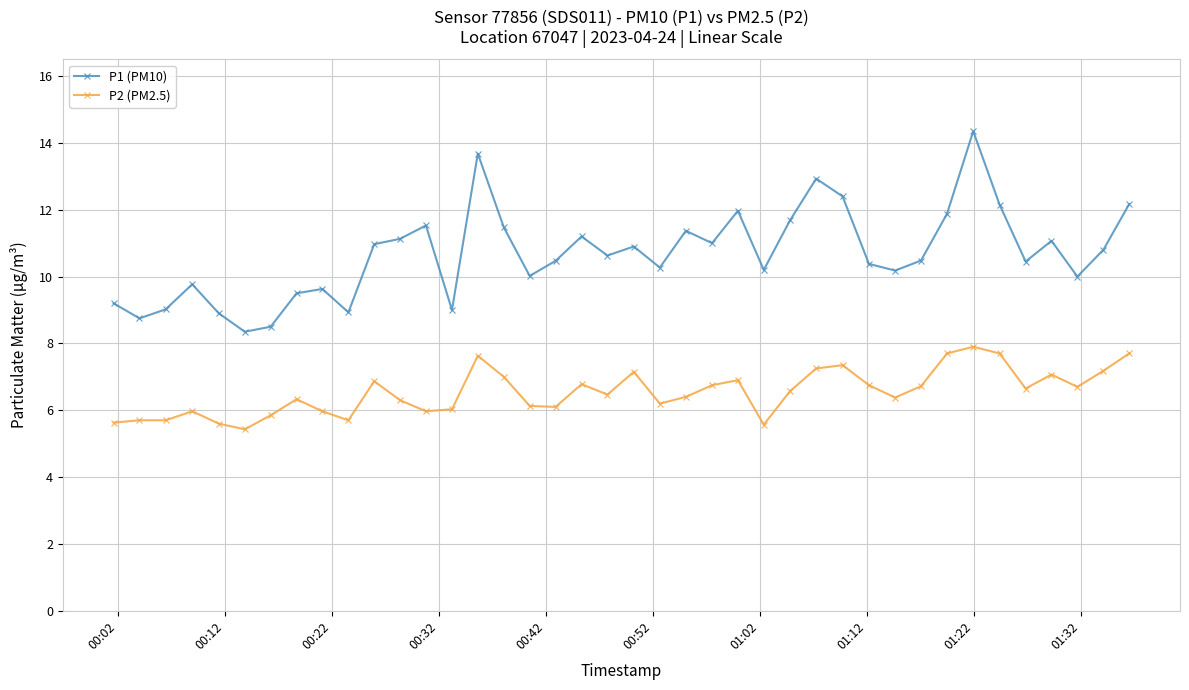

What is the smallest value displayed?

5.4